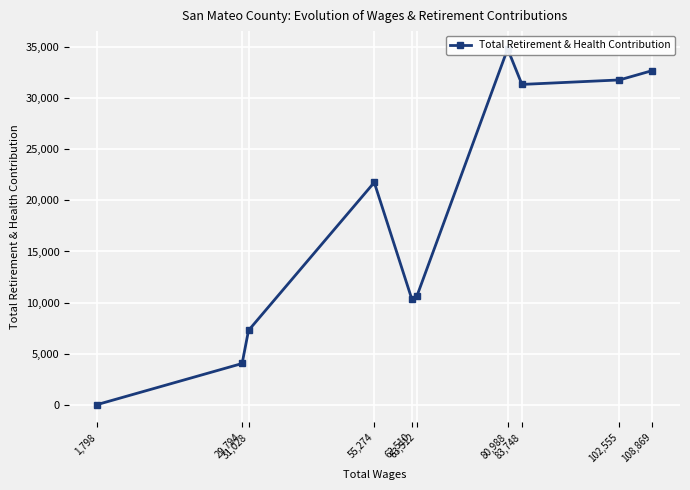

How many interior local peaks (higher than both neighbors) does the data have?

2